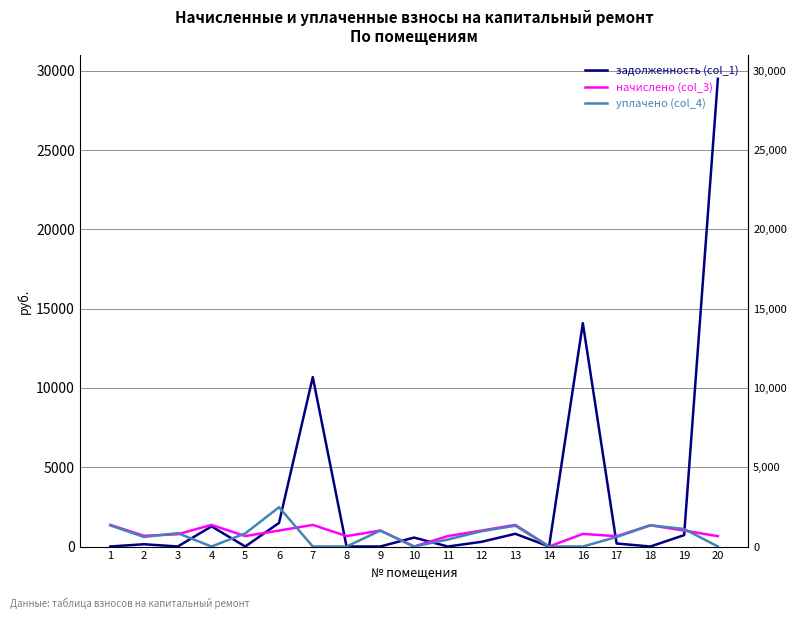

How many positive values does the начислено (col_3) series have?

17